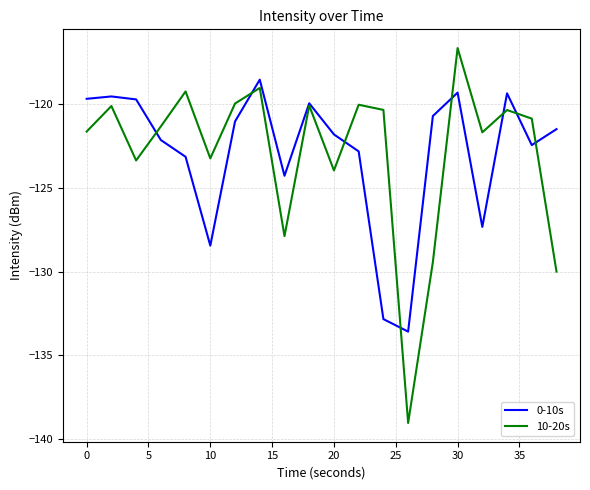

Rank the series by their maximum value, from highest to lowest.

10-20s, 0-10s